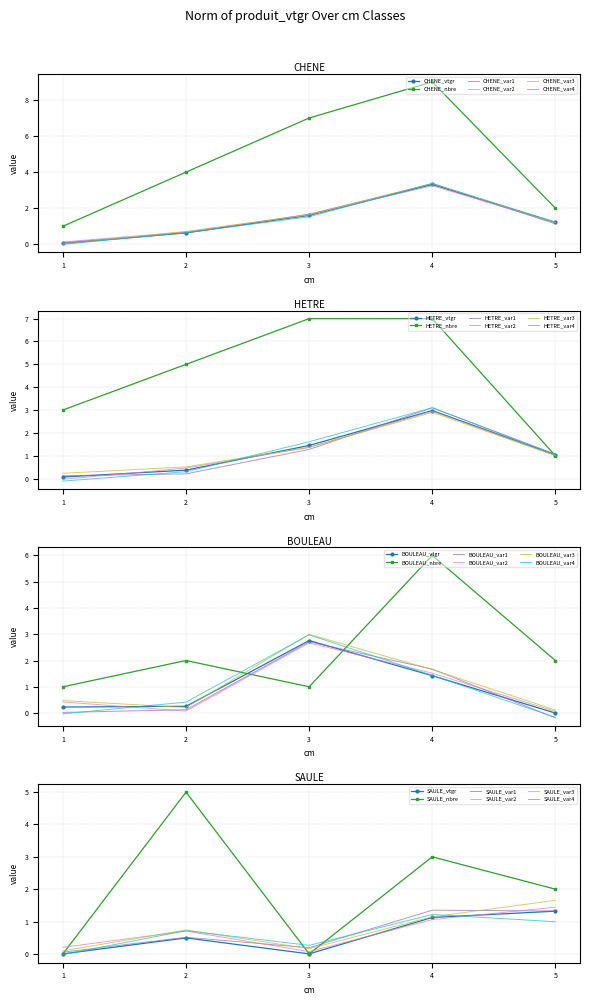

What is the value of the SAULE point at the 4th from the left?

1.1